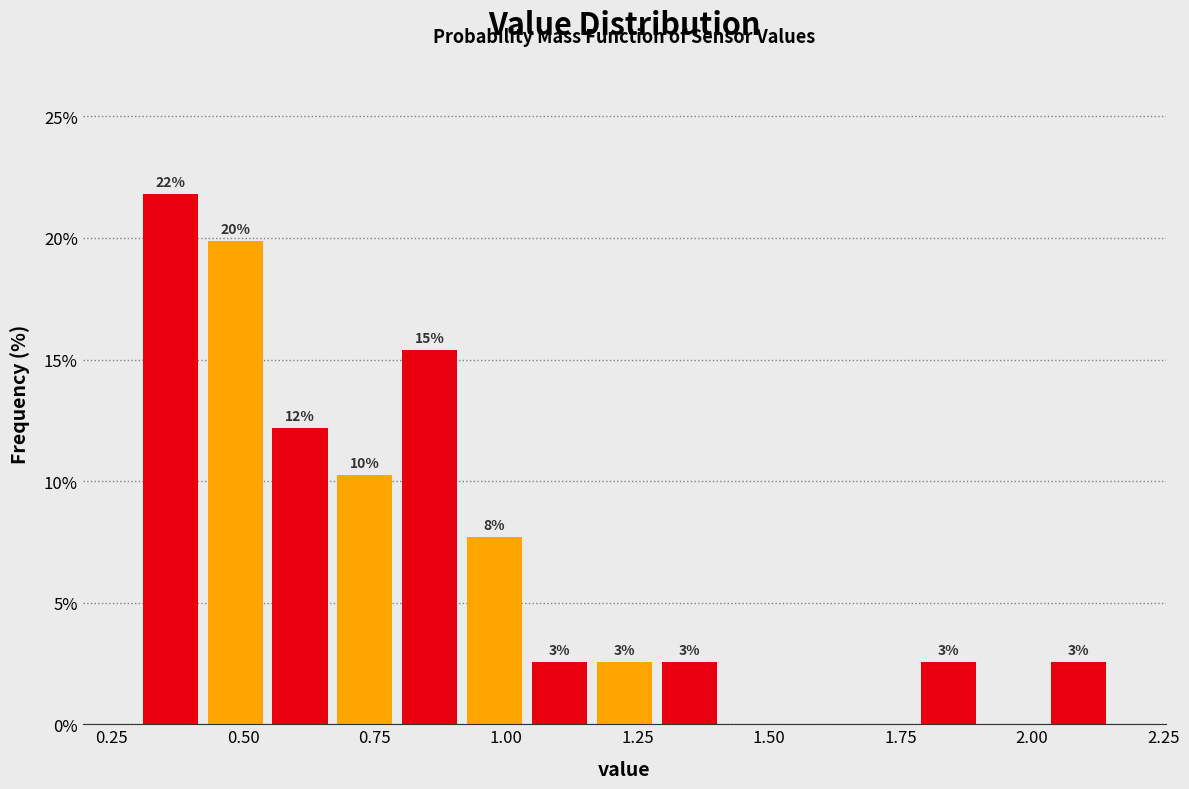

Around what value on the x-axis is the tallest bar? Give the approximate position of its centre, as read against the axis.

0.35